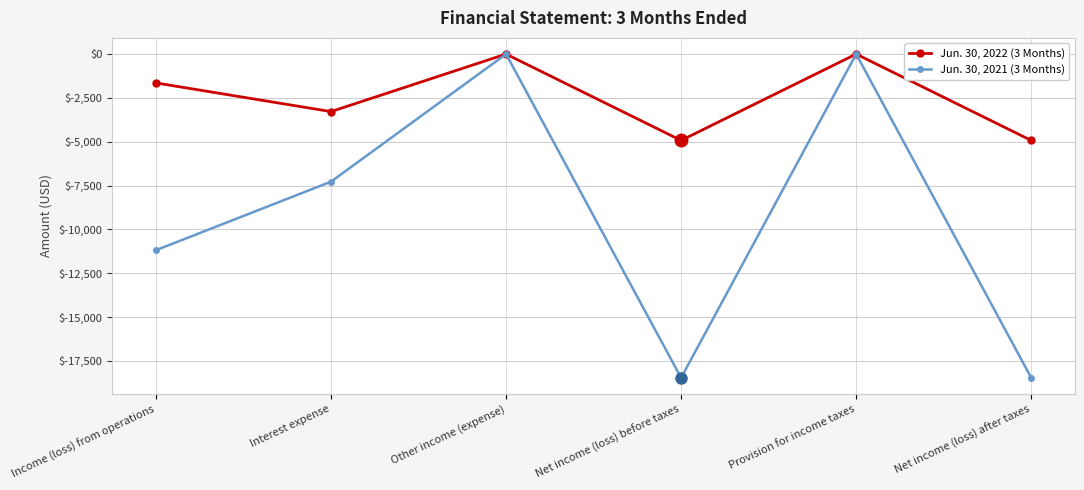

What is the average value of the Jun. 30, 2021 (3 Months) series?

-9231